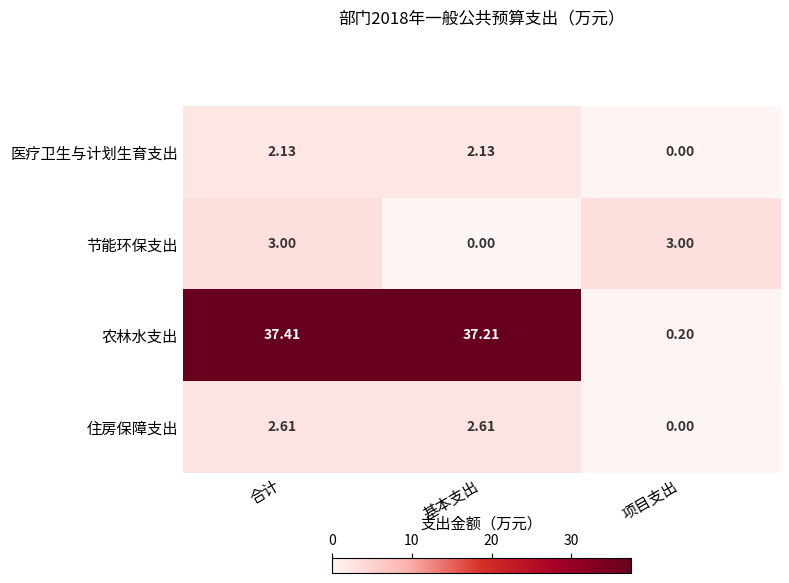

Where is 医疗卫生与计划生育支出 nearest to the value 1?

项目支出